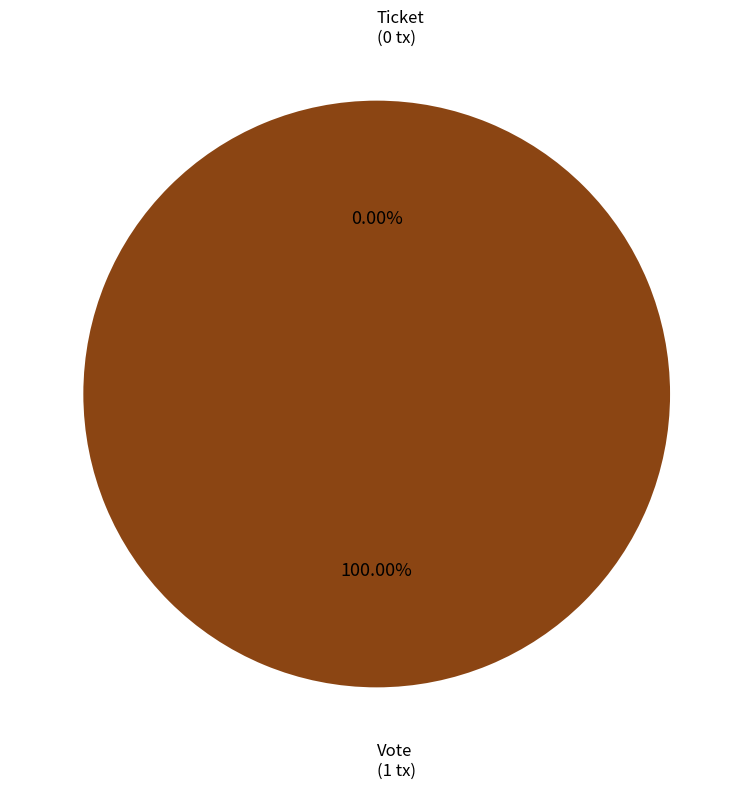

Is it true that Vote is 100% of the pie?

True